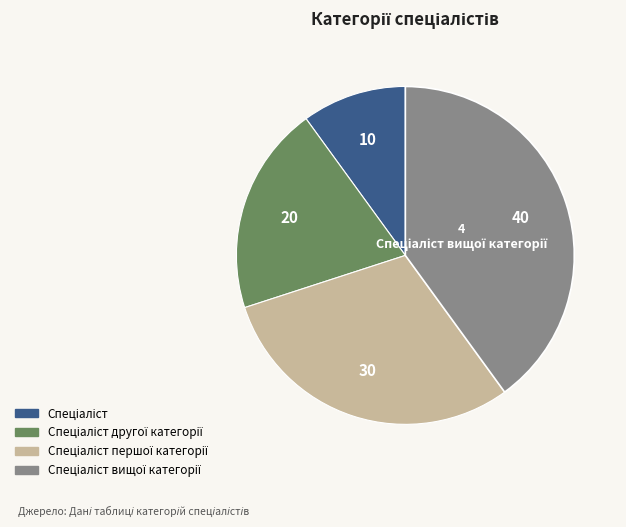

Is there any slice that represents more than half of the pie?

No